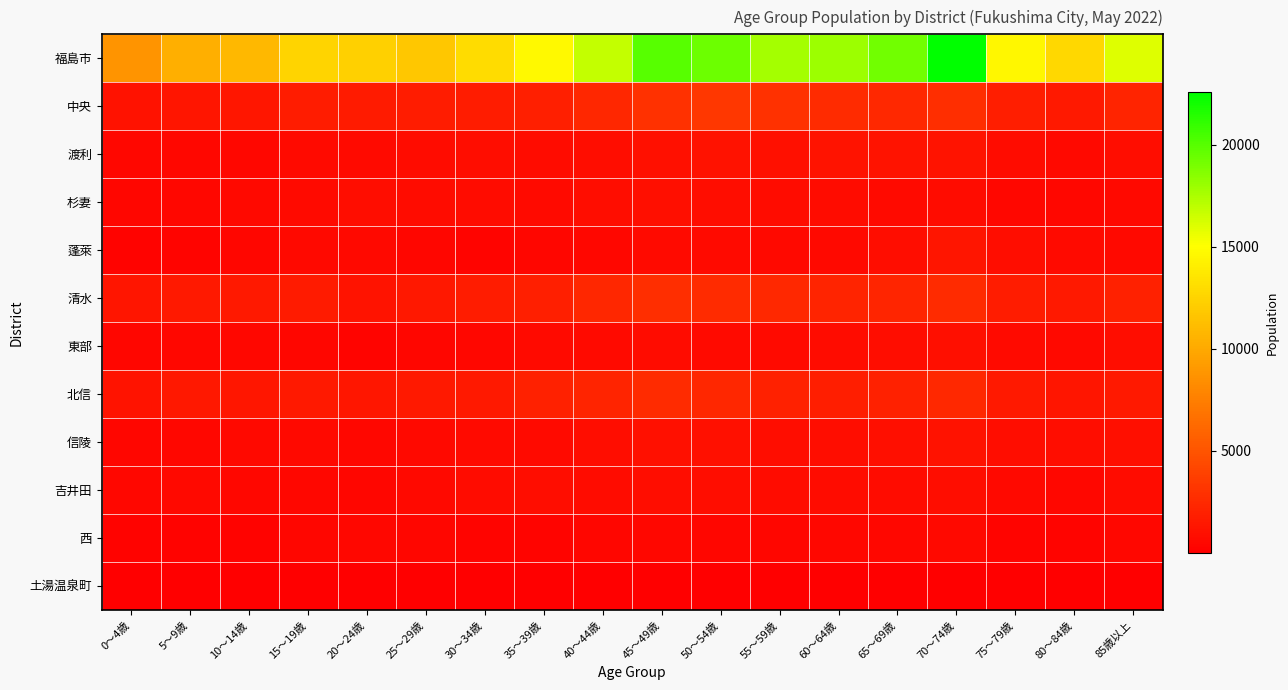

What is the minimum value shown in the chart?

2